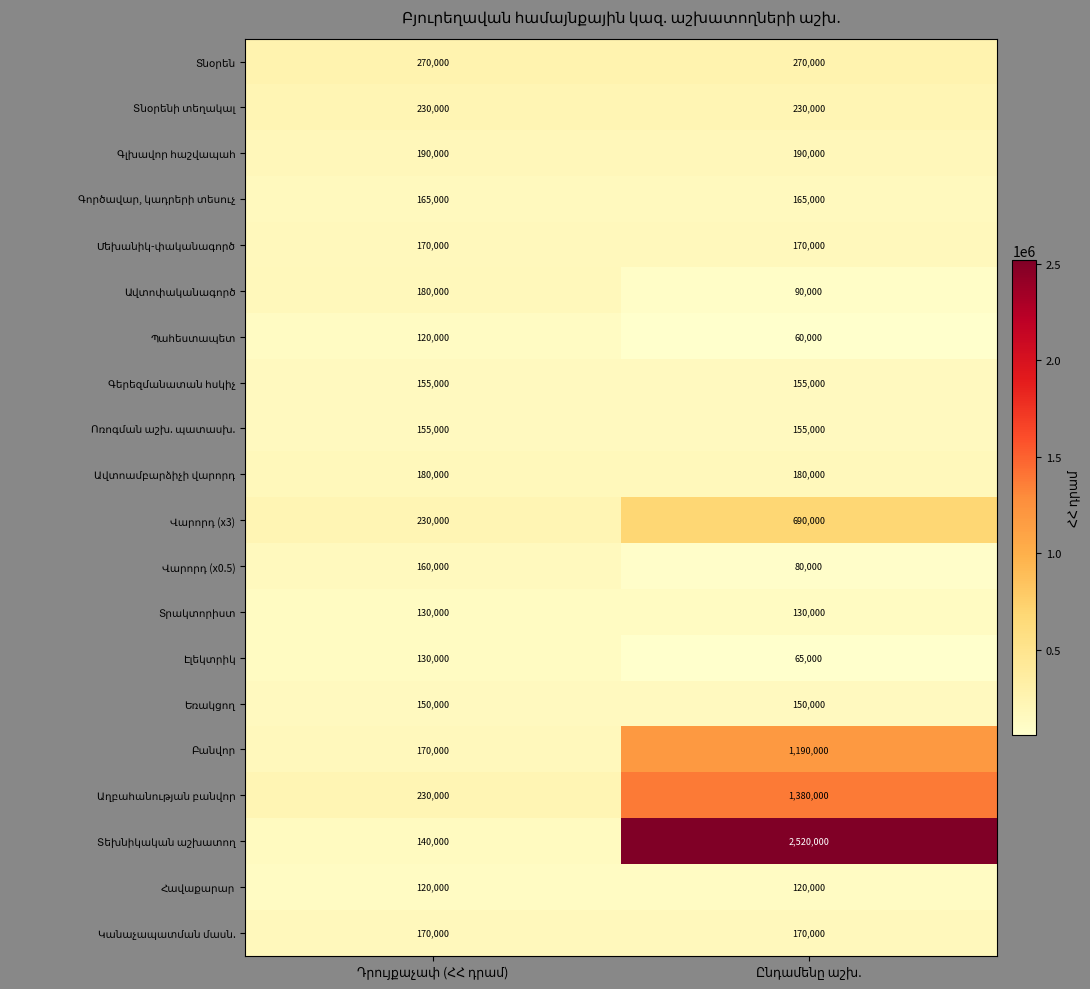

What is the maximum value shown in the chart?

2520000